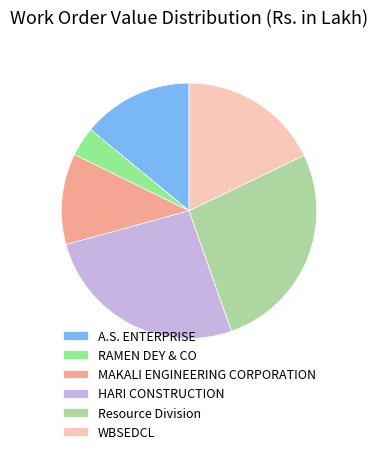

Is it true that Resource Division is 27% of the pie?

True